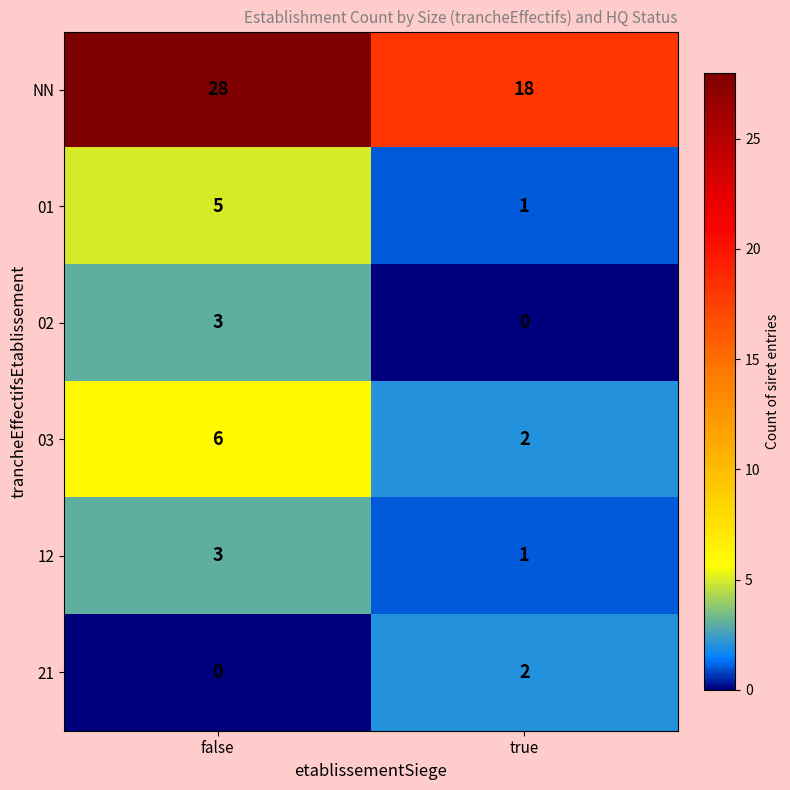

Which category has the highest value in the 21 series?

true